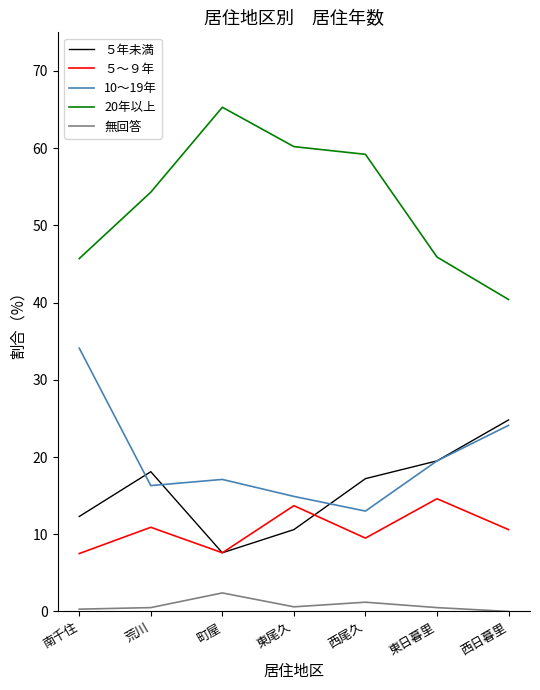

List the labels in order of ５年未満 value, smallest first.

町屋, 東尾久, 南千住, 西尾久, 荒川, 東日暮里, 西日暮里